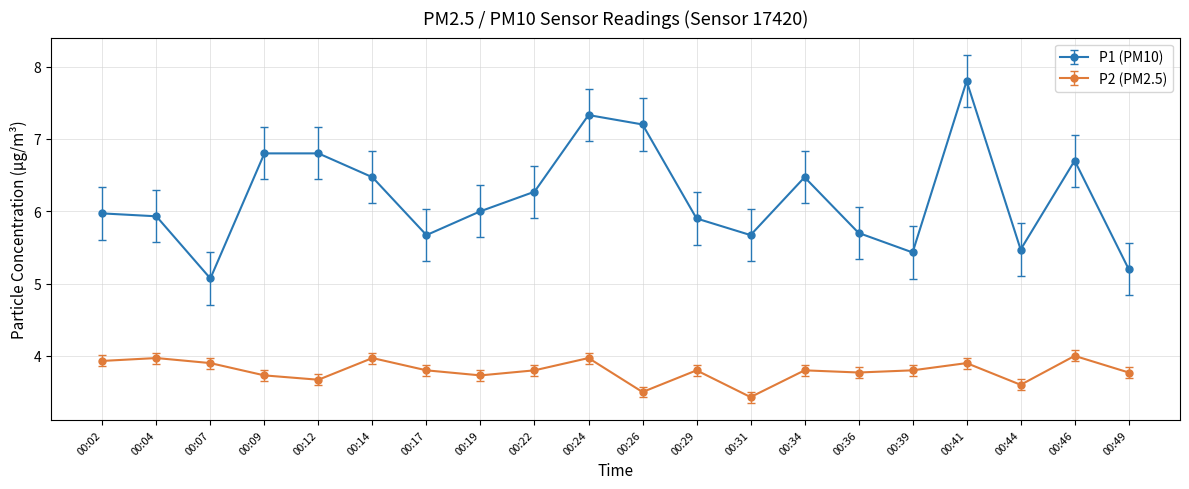

True or false: P2 (PM2.5) and P1 (PM10) cross at least once.

False